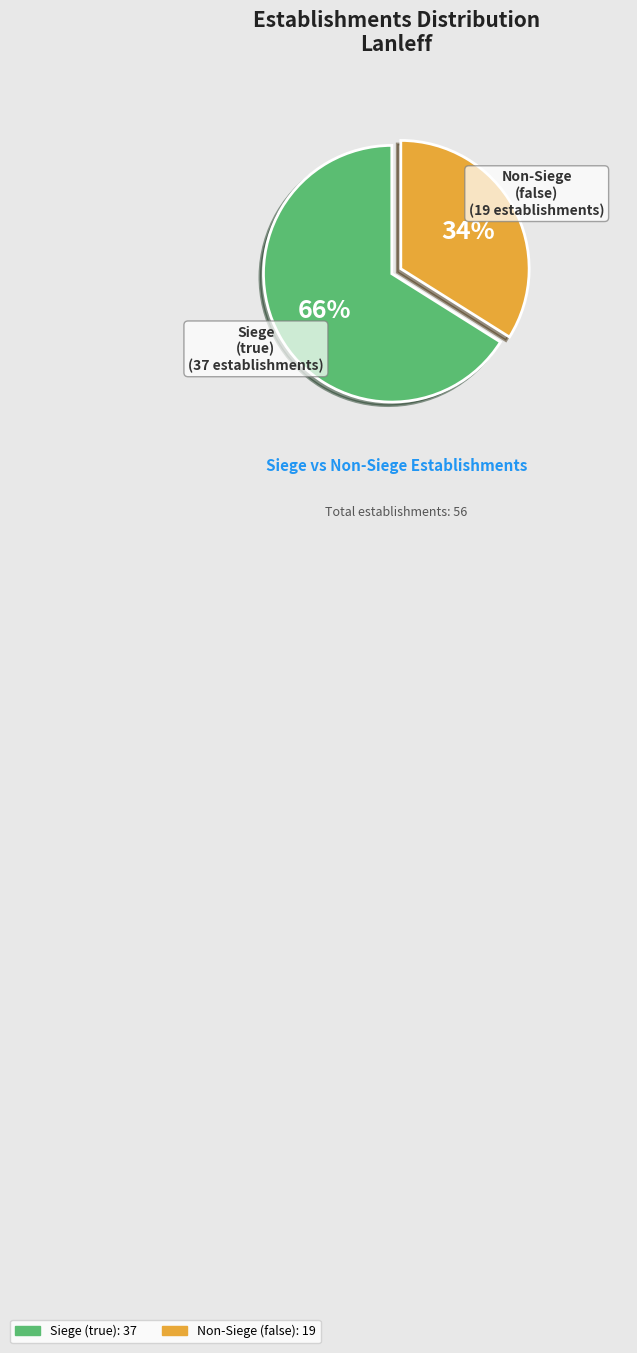

To the nearest percent, what is the average slice percentage?

50%